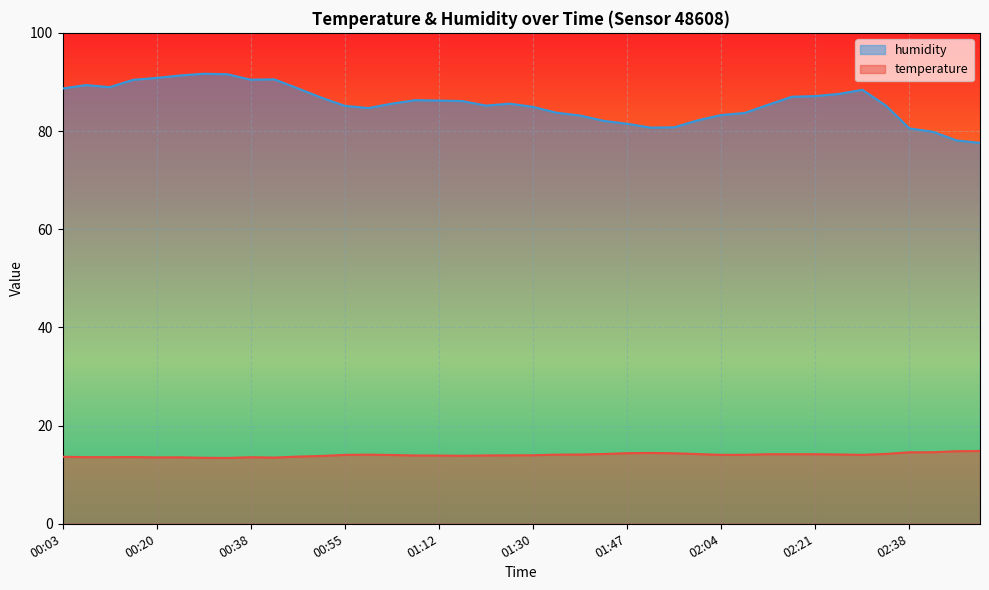

Is the value of humidity at 00:29 greater than the value of temperature at 00:20?

Yes